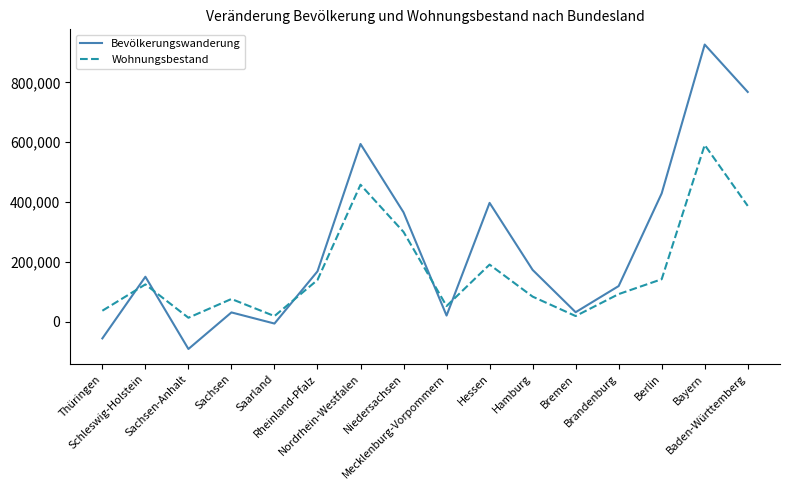

Which series has the largest total across all categories?

Bevölkerungswanderung